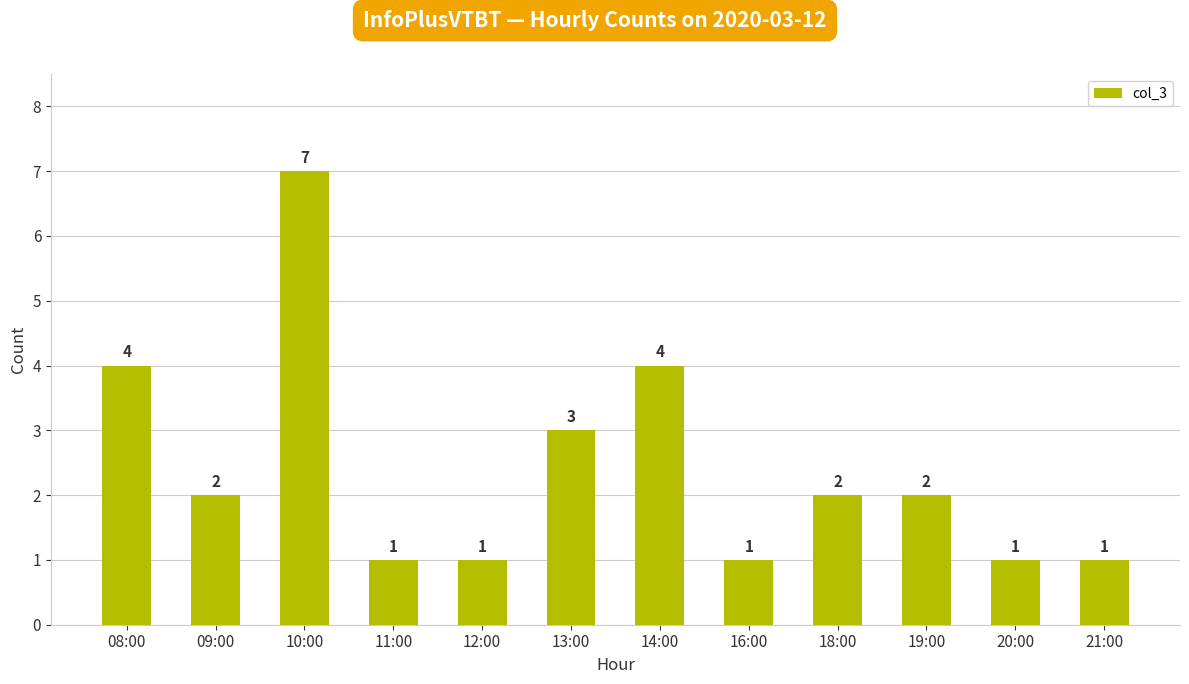

Are the bars grouped side by side (vs. stacked)?

No